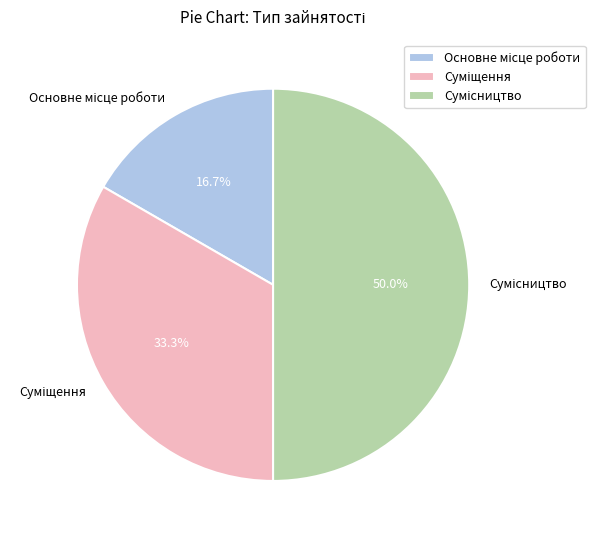

Count the number of slices in the pie.

3